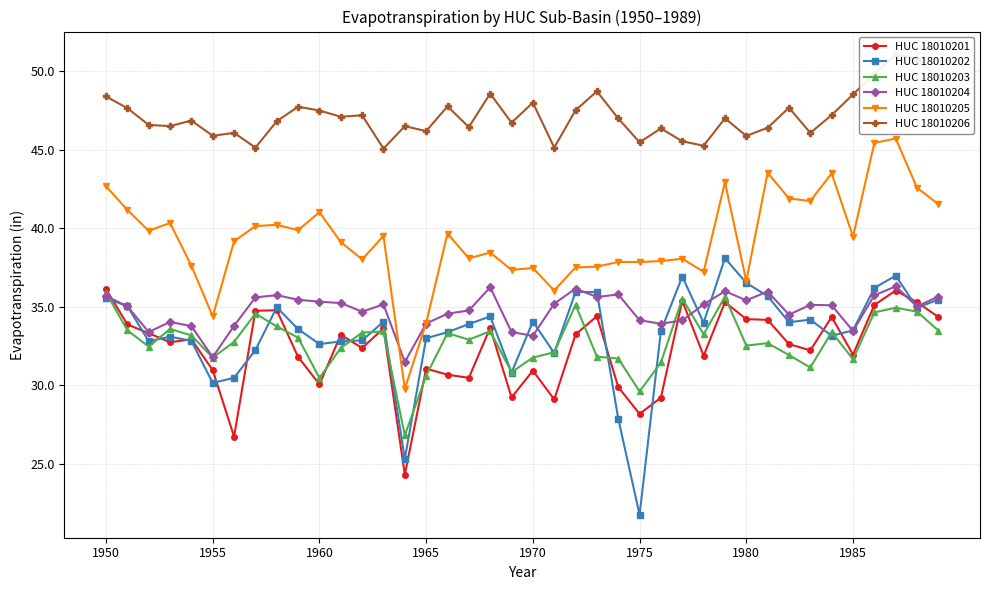

What is the lowest value of the HUC 18010205 series?

29.8